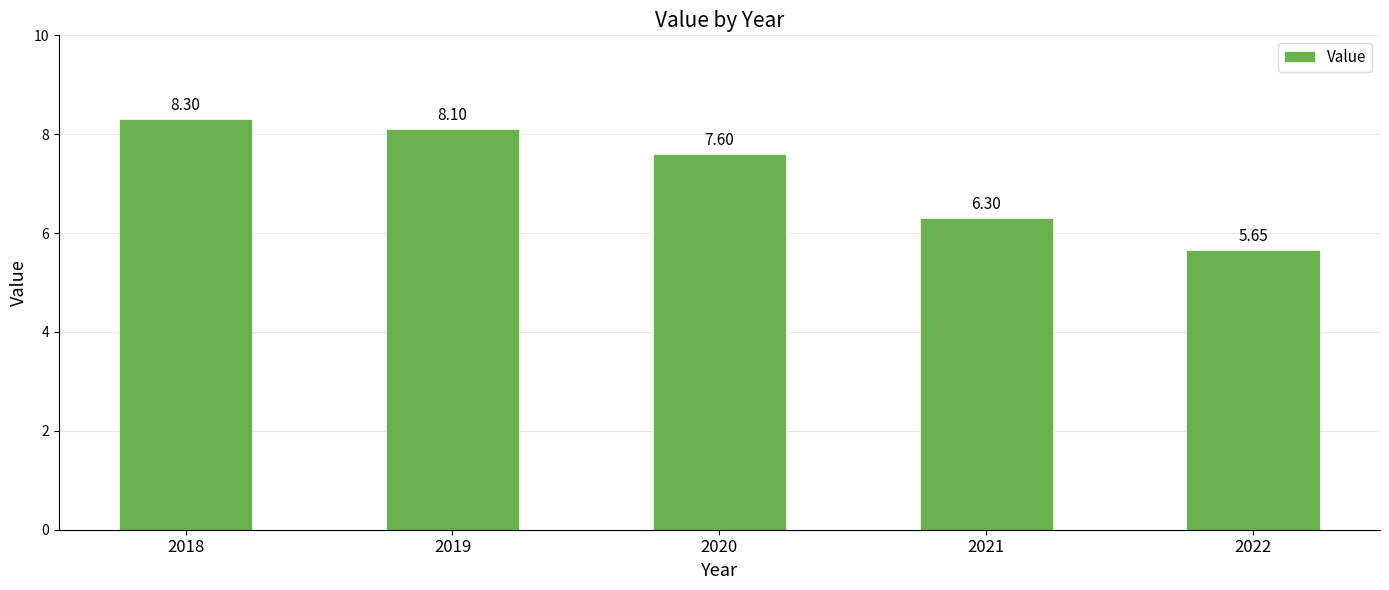

Where is the data nearest to the value 6?

2021